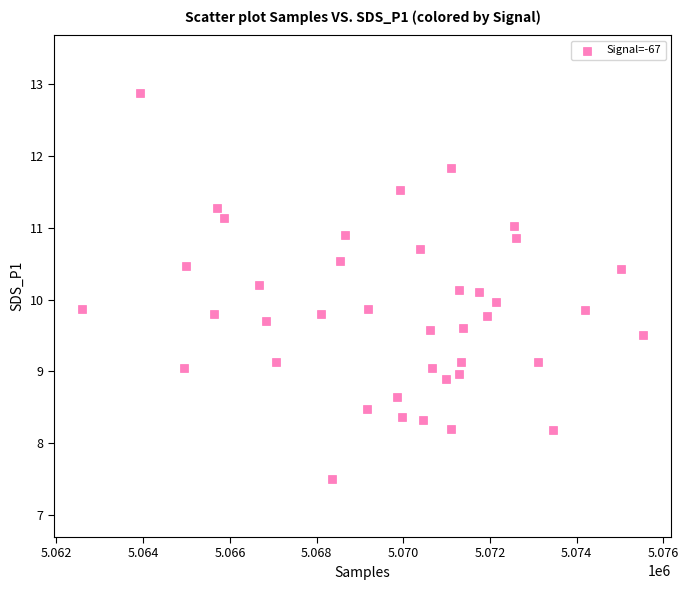

What is the range of X values (max minus min)?

12946.0